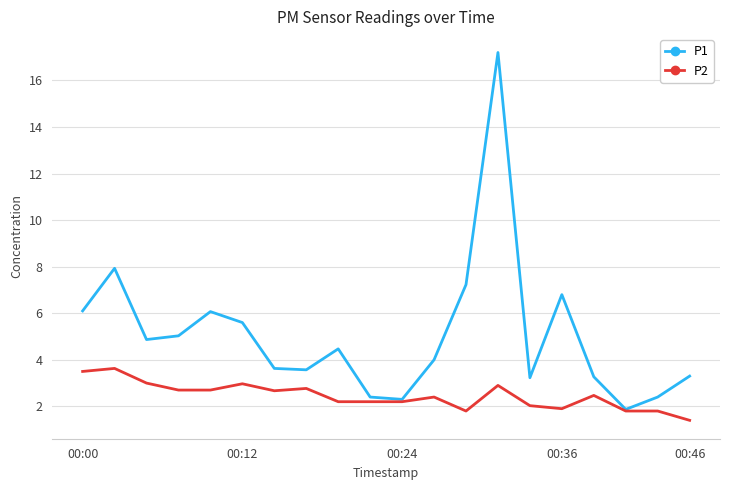

How many interior local valleys does the P1 series have?

5